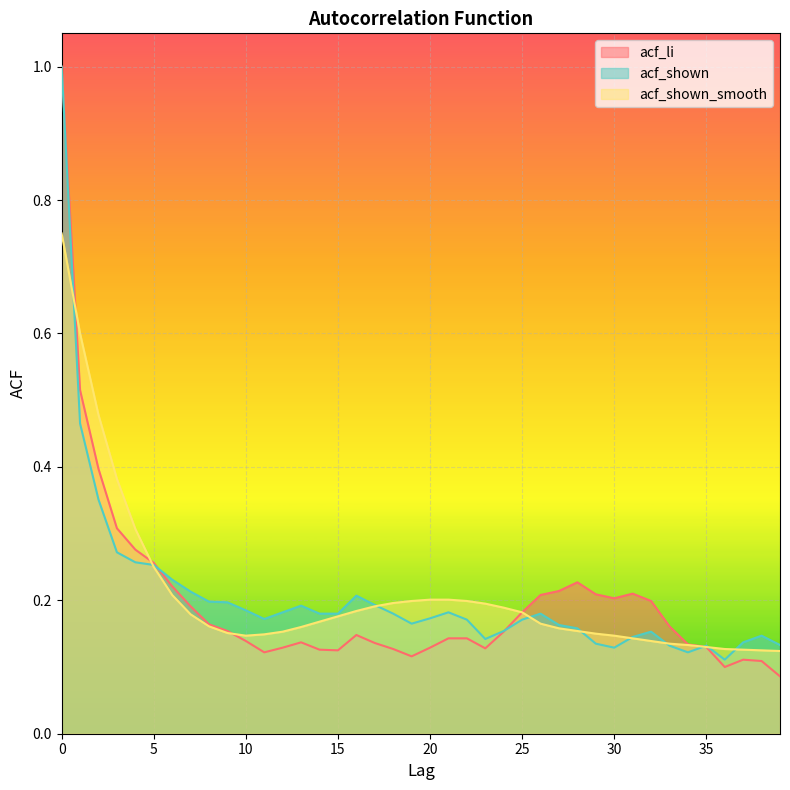

The value of acf_shown at 24 is 0.0. True or false?

False